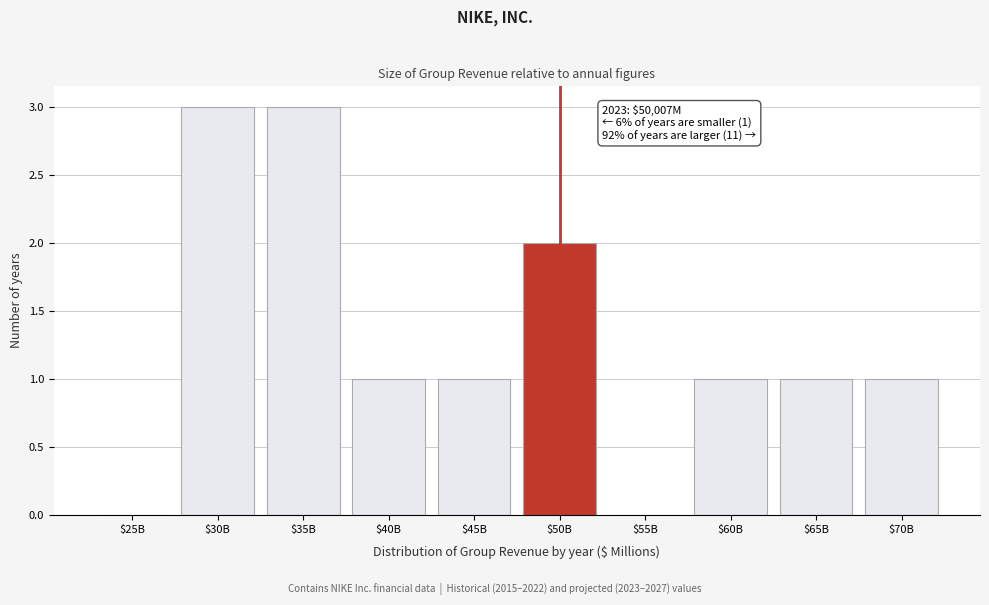

Is it true that the value at $30B is 3?

True